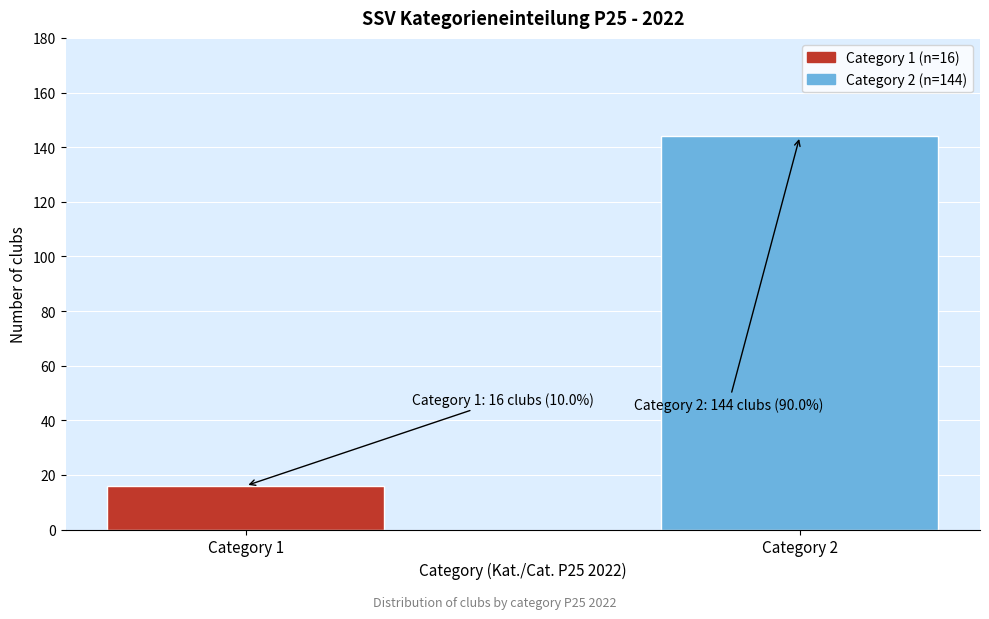

Reading left to right, transcribe all the data shown in this chart.

16	144